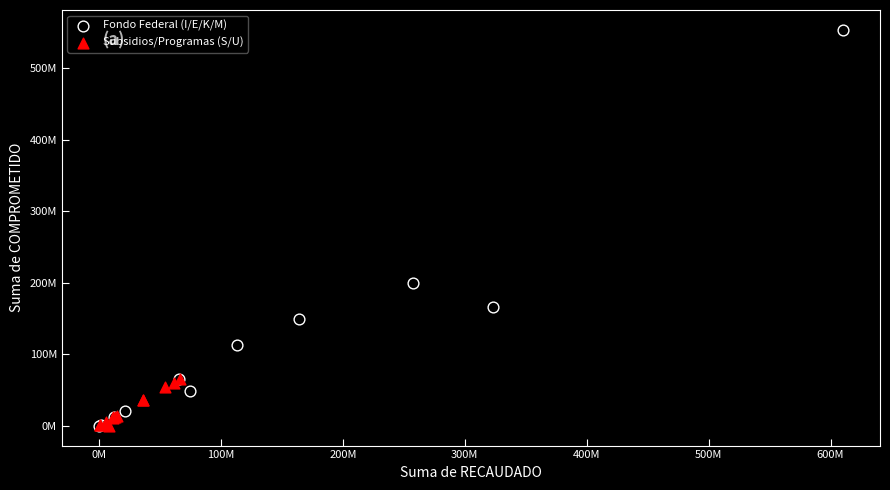

Which series has the largest Y range (max minus min)?

Fondo Federal (I/E/K/M)